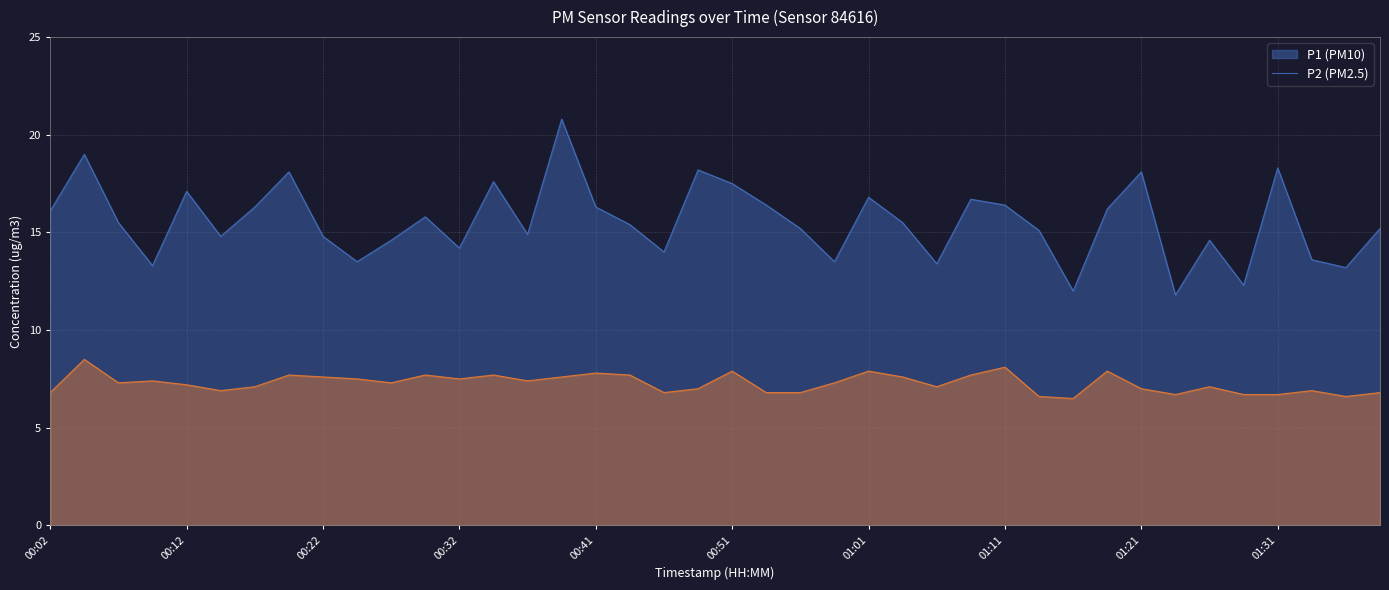

At which label does P1 first exceed 15?

00:02